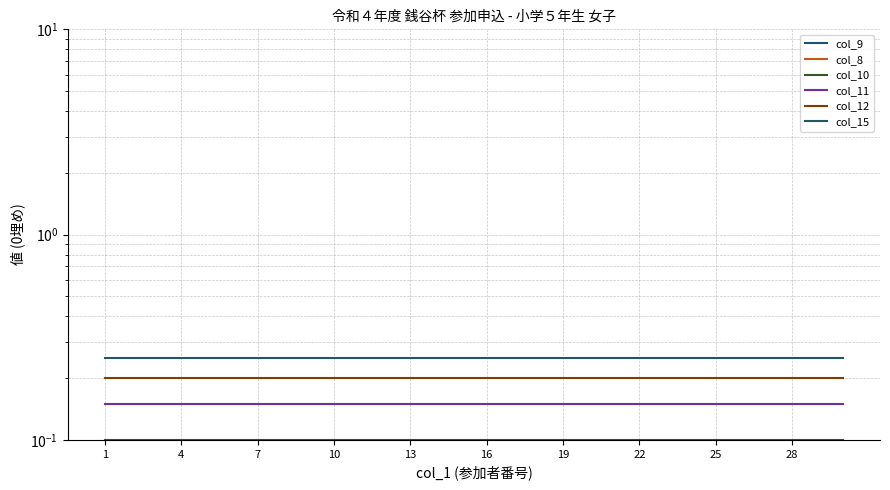

Reading left to right, transcribe all the data shown in this chart.

col_9: 0.0	0.0	0.0	0.0	0.0	0.0	0.0	0.0	0.0	0.0	0.0	0.0	0.0	0.0	0.0	0.0	0.0	0.0	0.0	0.0	0.0	0.0	0.0	0.0	0.0	0.0	0.0	0.0	0.0	0.0
col_8: 0.1	0.1	0.1	0.1	0.1	0.1	0.1	0.1	0.1	0.1	0.1	0.1	0.1	0.1	0.1	0.1	0.1	0.1	0.1	0.1	0.1	0.1	0.1	0.1	0.1	0.1	0.1	0.1	0.1	0.1
col_10: 0.1	0.1	0.1	0.1	0.1	0.1	0.1	0.1	0.1	0.1	0.1	0.1	0.1	0.1	0.1	0.1	0.1	0.1	0.1	0.1	0.1	0.1	0.1	0.1	0.1	0.1	0.1	0.1	0.1	0.1
col_11: 0.2	0.2	0.2	0.2	0.2	0.2	0.2	0.2	0.2	0.2	0.2	0.2	0.2	0.2	0.2	0.2	0.2	0.2	0.2	0.2	0.2	0.2	0.2	0.2	0.2	0.2	0.2	0.2	0.2	0.2
col_12: 0.2	0.2	0.2	0.2	0.2	0.2	0.2	0.2	0.2	0.2	0.2	0.2	0.2	0.2	0.2	0.2	0.2	0.2	0.2	0.2	0.2	0.2	0.2	0.2	0.2	0.2	0.2	0.2	0.2	0.2
col_15: 0.2	0.2	0.2	0.2	0.2	0.2	0.2	0.2	0.2	0.2	0.2	0.2	0.2	0.2	0.2	0.2	0.2	0.2	0.2	0.2	0.2	0.2	0.2	0.2	0.2	0.2	0.2	0.2	0.2	0.2